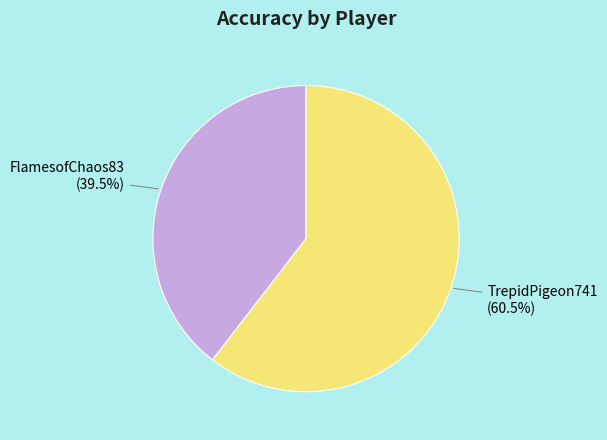

Is the sum of FlamesofChaos83 and TrepidPigeon741 greater than half?

Yes